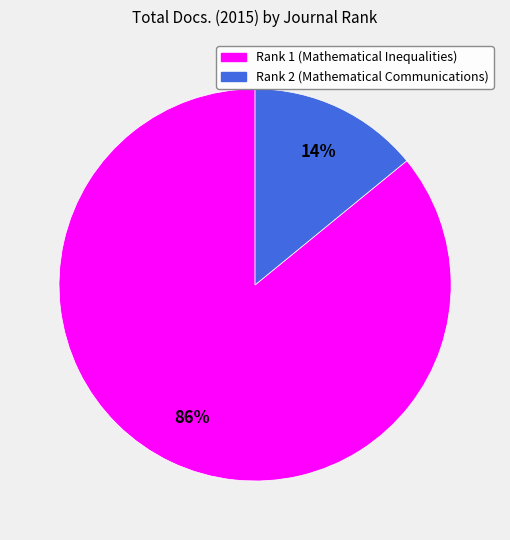

What percentage is the Rank 2 (Mathematical Communications) slice, to the nearest percent?

14%